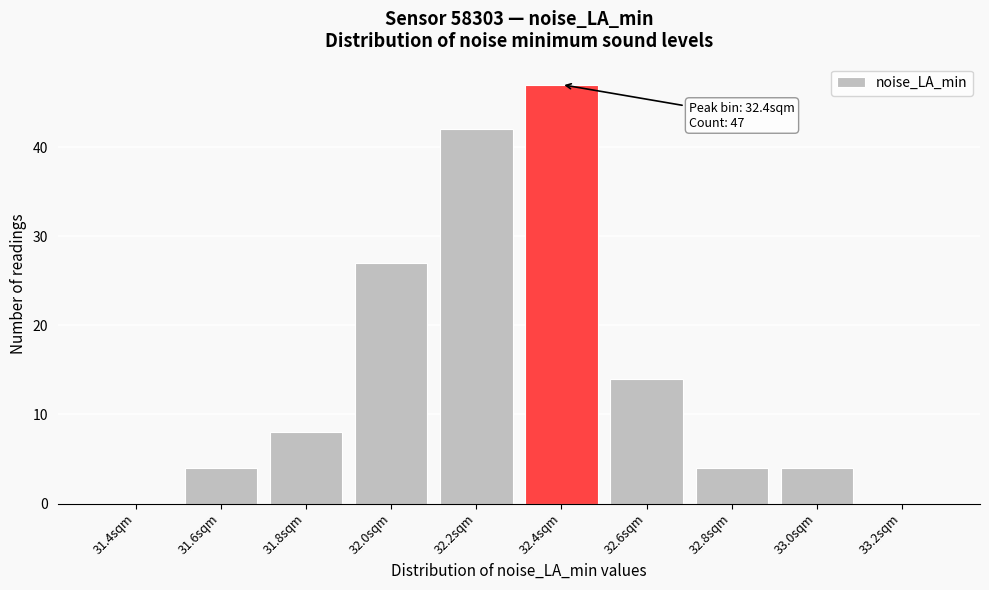

Reading left to right, extract all data points from this chart.

31.4sqm=0	31.6sqm=4	31.8sqm=8	32.0sqm=27	32.2sqm=42	32.4sqm=47	32.6sqm=14	32.8sqm=4	33.0sqm=4	33.2sqm=0